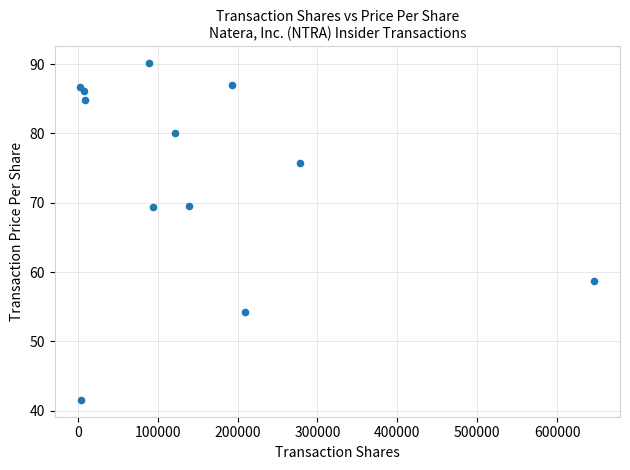

What is the range of Y values (max minus min)?

48.6